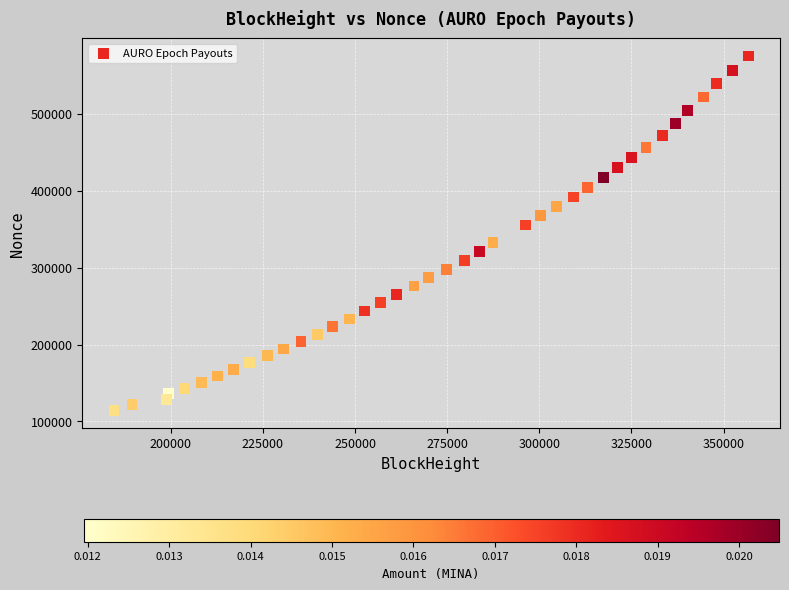

What is the range of X values (max minus min)?

172117